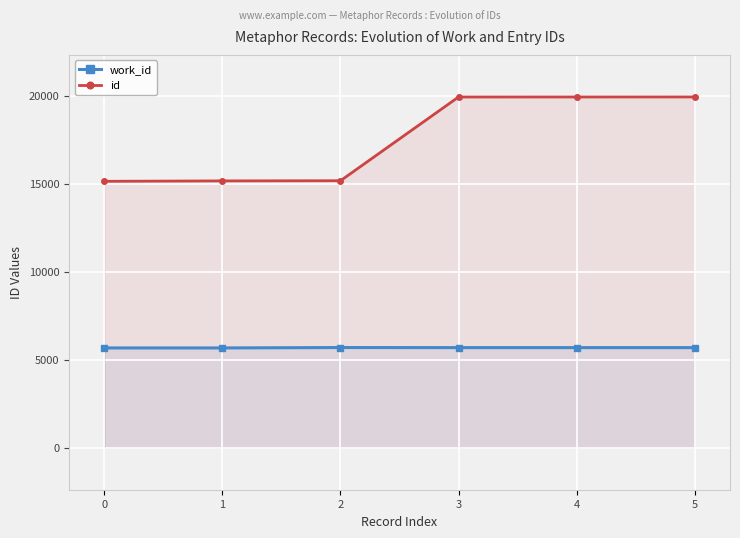

Is it true that id equals 15127 at 0?

True